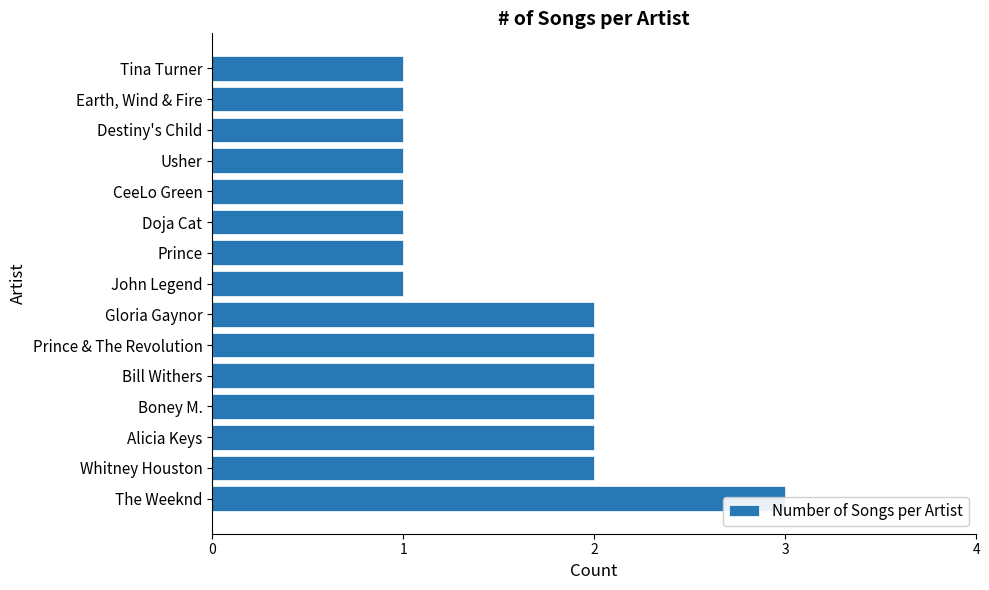

Does the chart contain stacked bars?

No